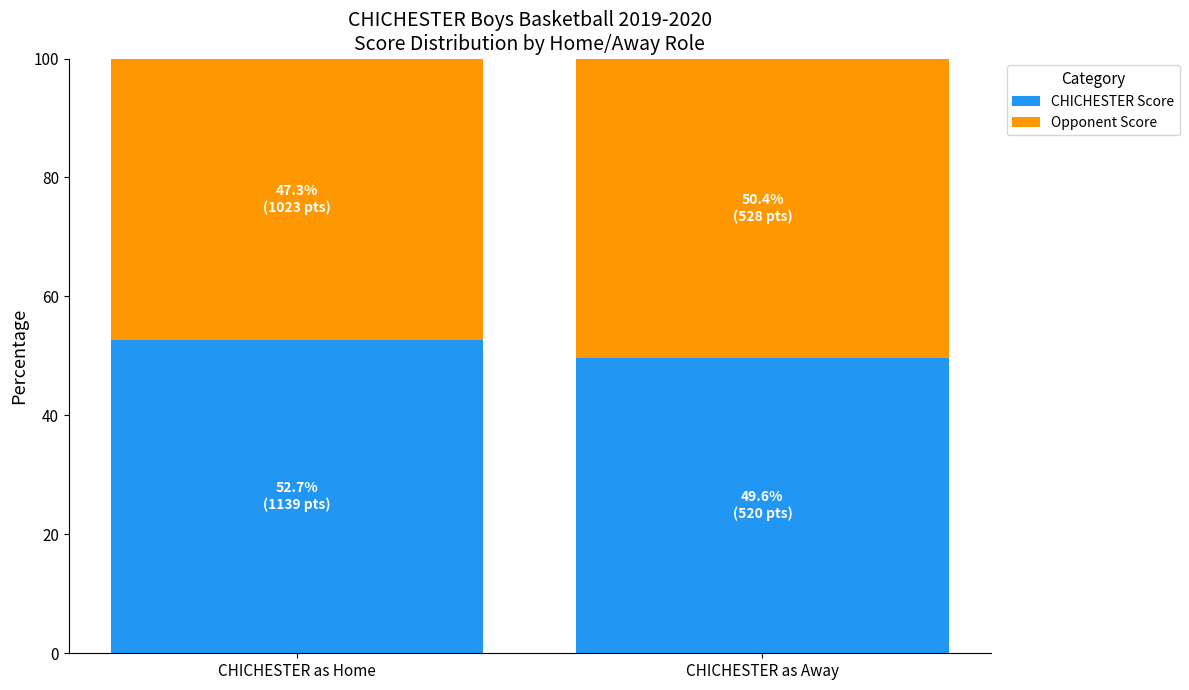

What value does the CHICHESTER Score series have at CHICHESTER as Away?

49.6